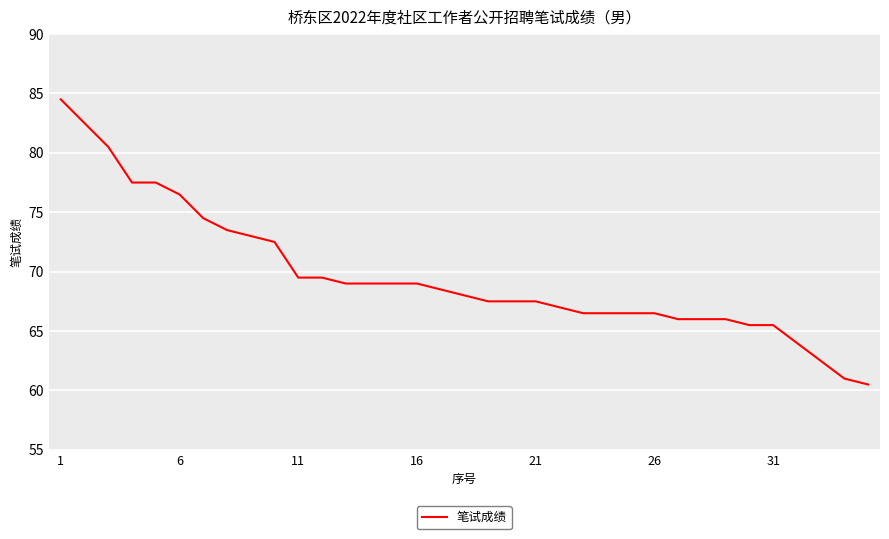

How many lines are shown in the chart?

1